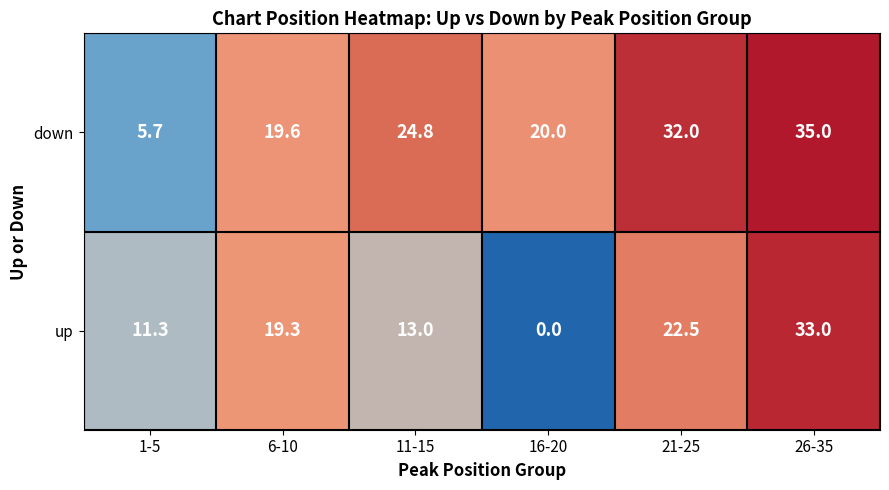

Which series has the widest spread of values?

up